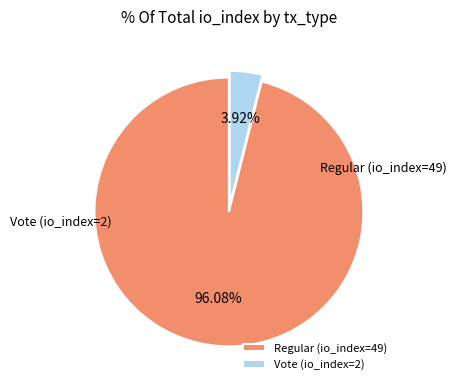

To the nearest percent, what portion does Vote (io_index=2) represent?

4%